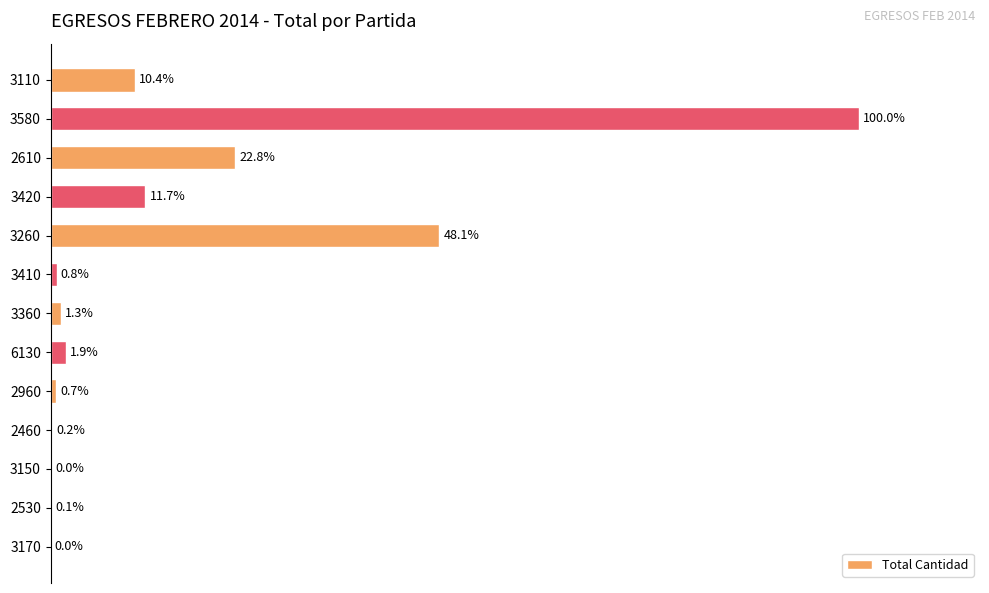

Does the chart contain any negative values?

No